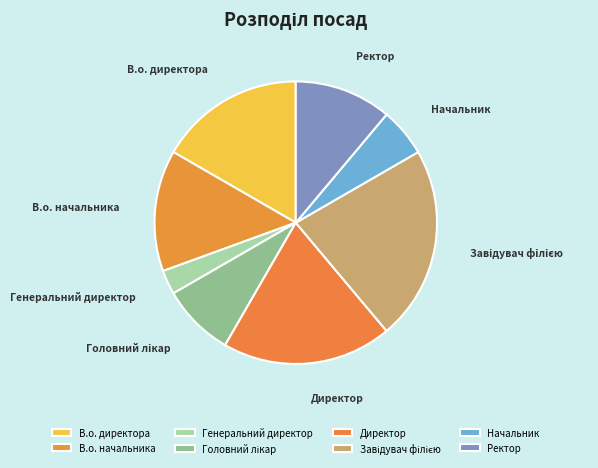

What is the smallest slice in the pie chart?

Генеральний директор